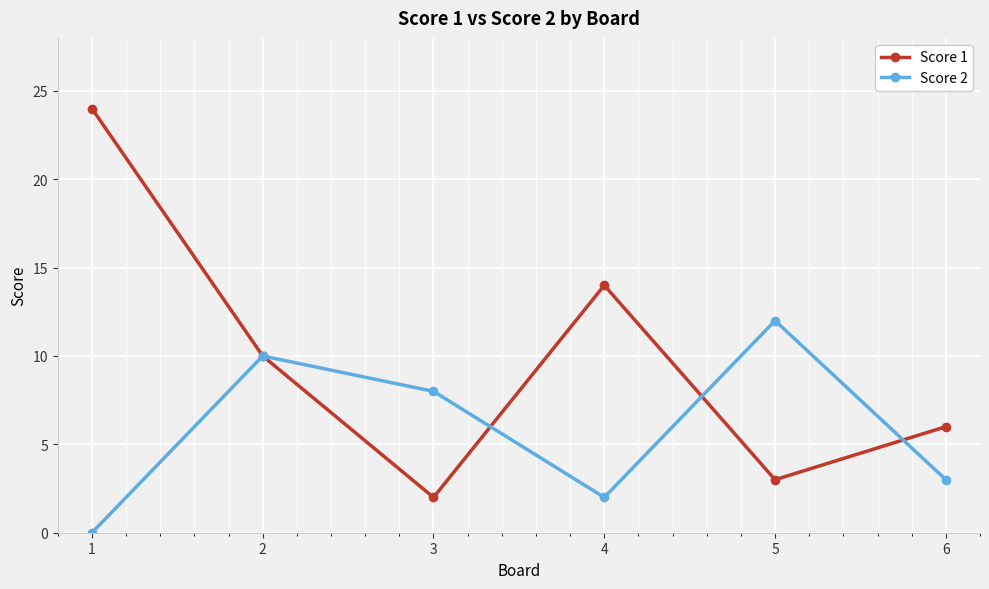

True or false: Score 1 has a value of 4 at 2.

False